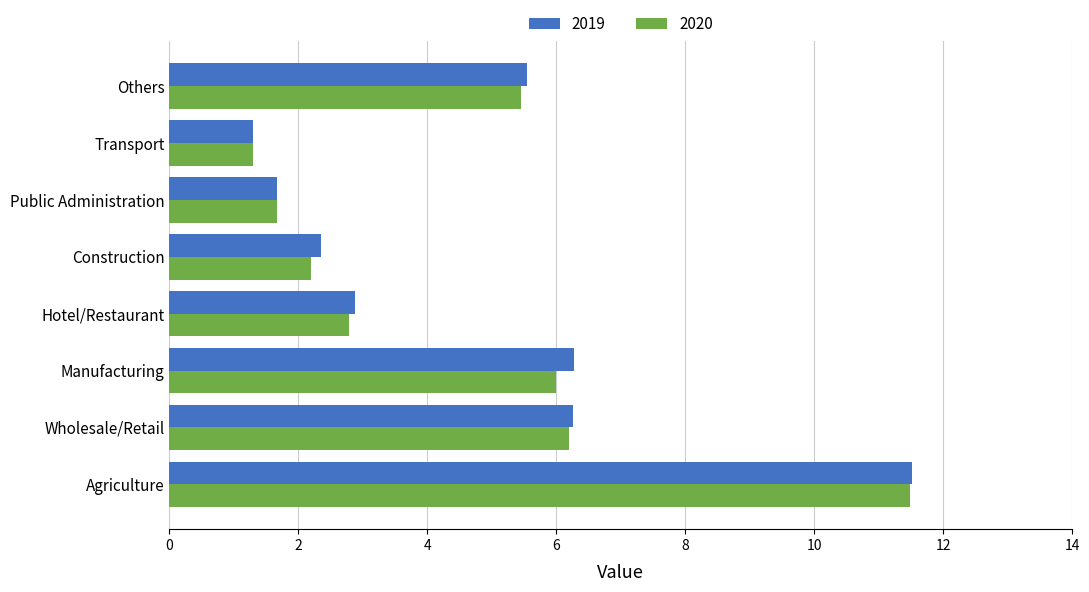

At which label does 2020 reach its peak?

Agriculture